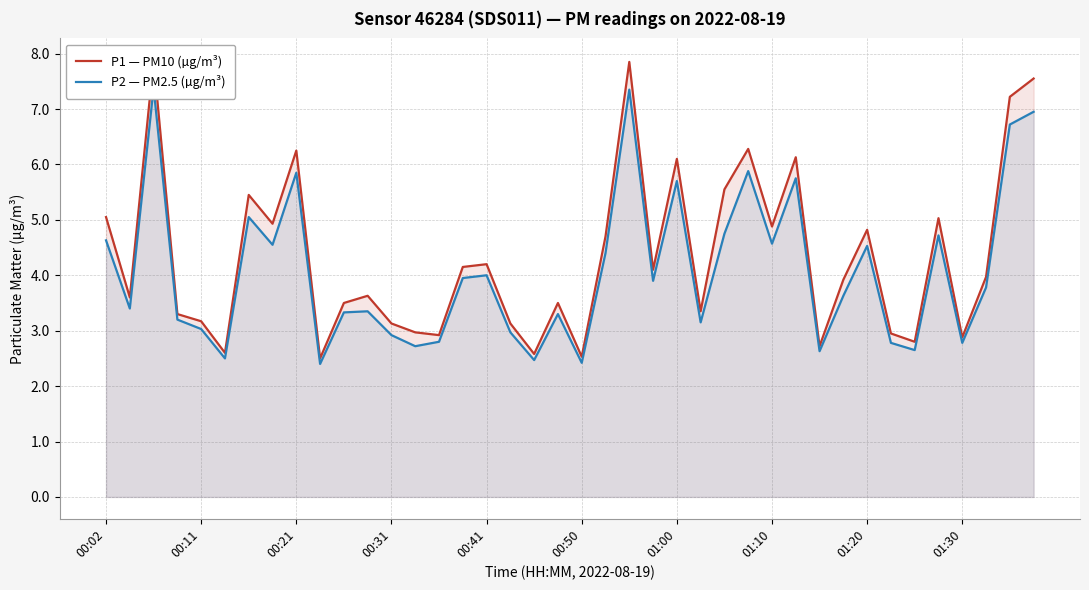

What is the spread (max minus min) of values at 01:30?

0.1